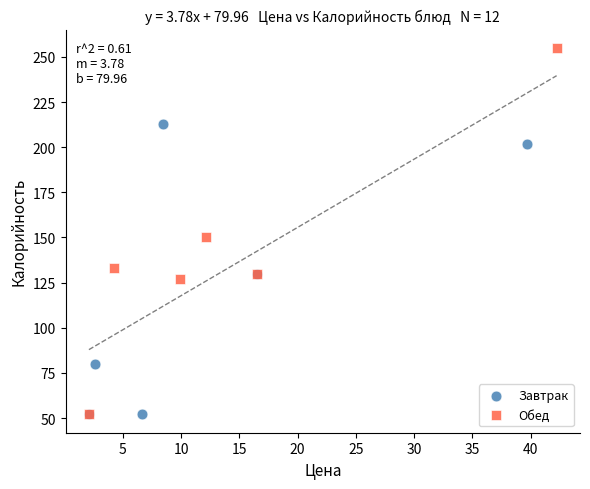

Which series has the largest Y range (max minus min)?

Обед